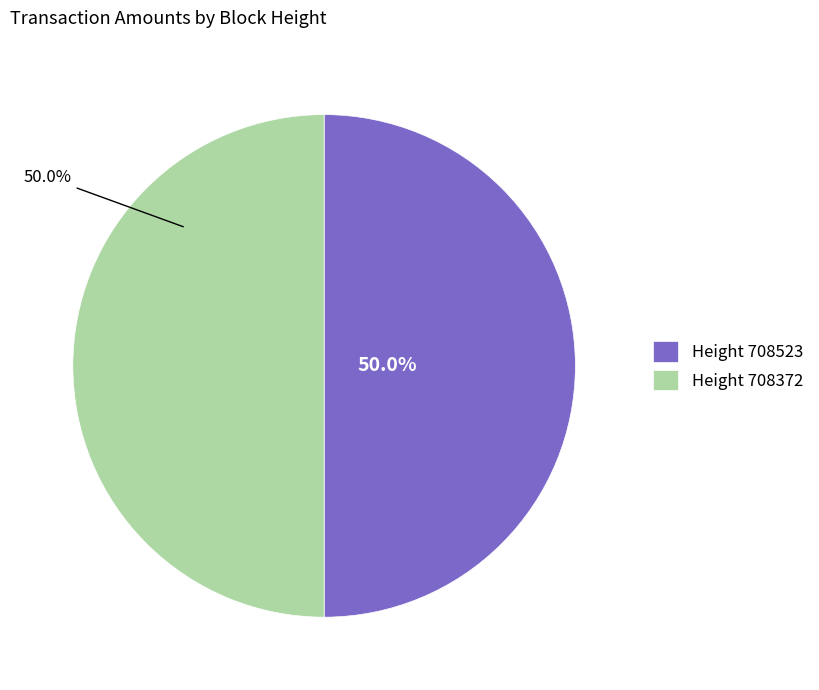

Approximately how many times larger is the value at Height 708372 compared to Height 708523?

1.0